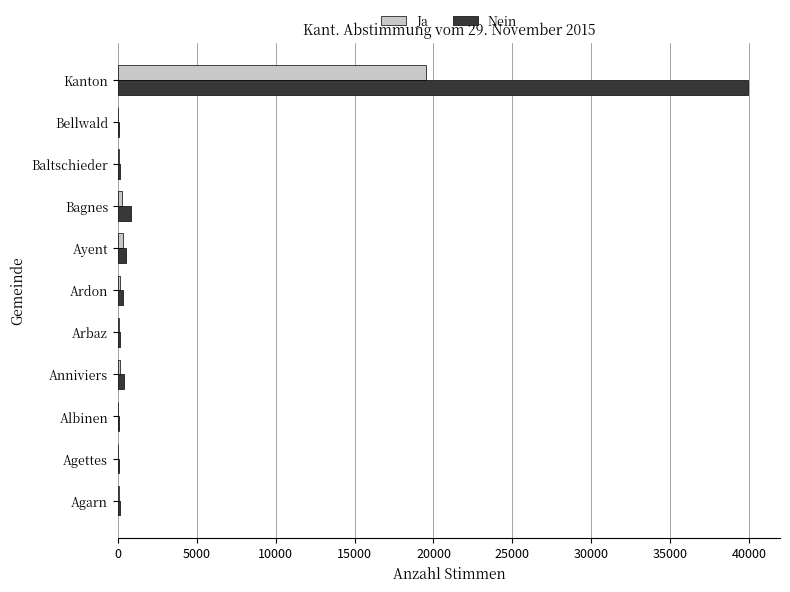

The Ja series shows 4704 at Kanton. True or false?

False